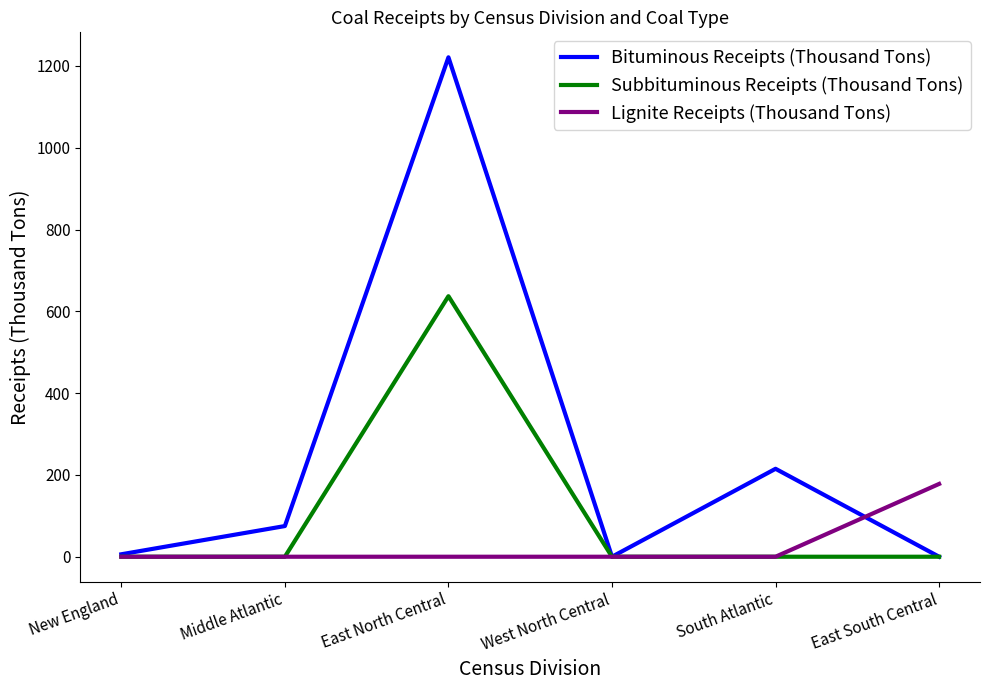

Which series has the largest range (max minus min)?

Bituminous Receipts (Thousand Tons)